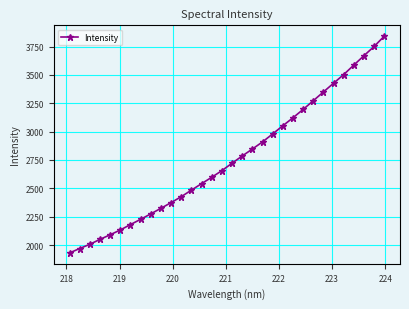

What is the minimum value shown in the chart?

1930.5